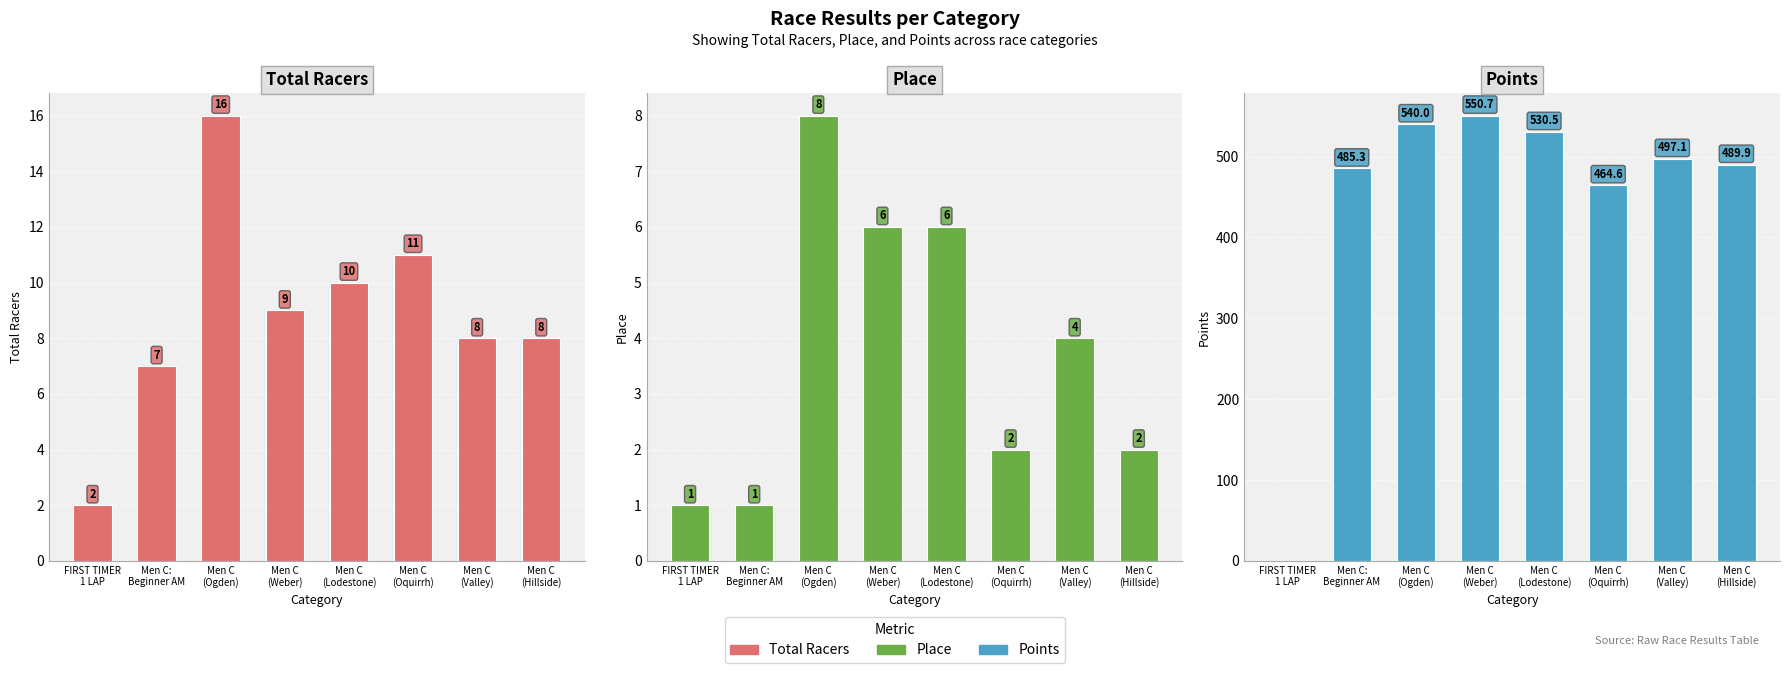

Reading right to left, what are all the values shown in this chart?

Total Racers: 8.0	8.0	11.0	10.0	9.0	16.0	7.0	2.0
Place: 2.0	4.0	2.0	6.0	6.0	8.0	1.0	1.0
Points: 489.9	497.1	464.6	530.5	550.7	540.0	485.3	0.0